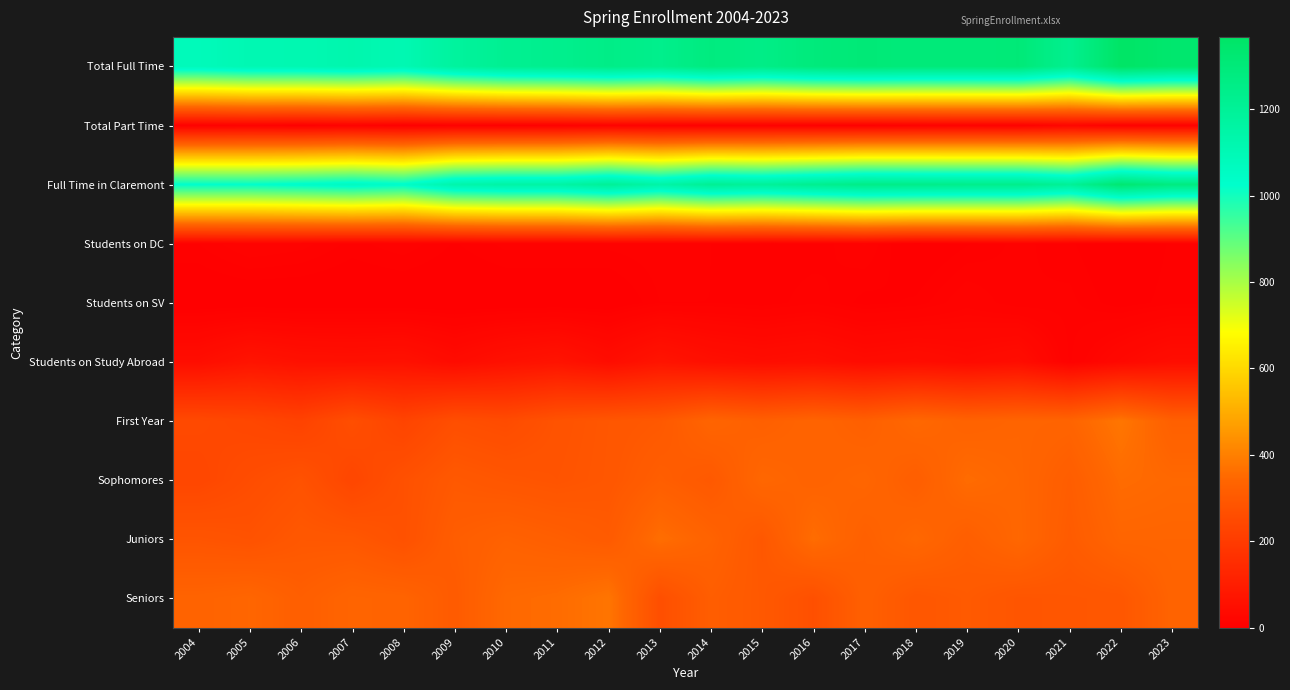

At which category does the chart reach its minimum across all series?

2018